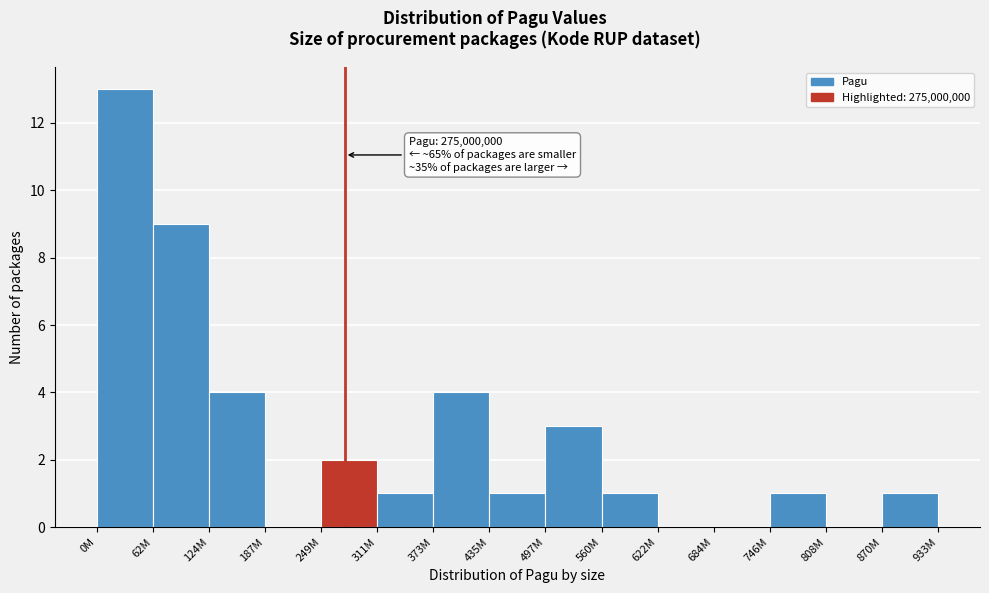

Reading left to right, extract all data points from this chart.

0M=13	62M=9	124M=4	187M=0	249M=2	311M=1	373M=4	435M=1	497M=3	560M=1	622M=0	684M=0	746M=1	808M=0	870M=1